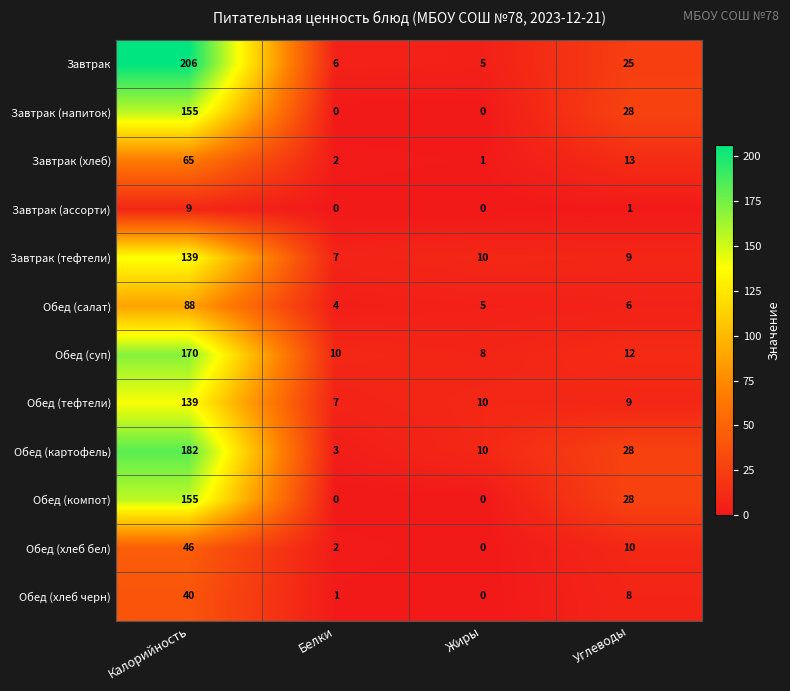

True or false: Завтрак has a value of 37 at Углеводы.

False